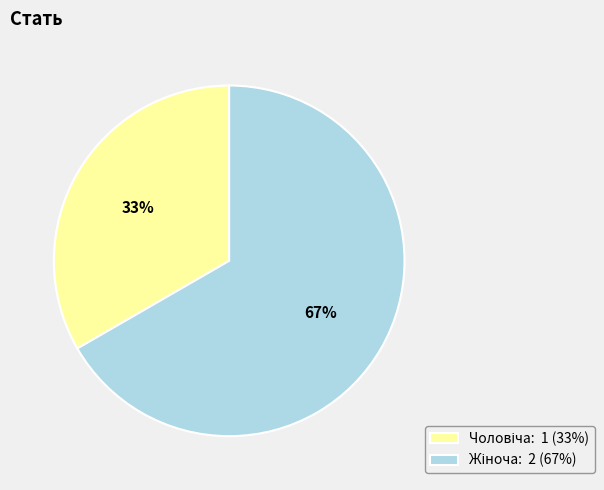

To the nearest percent, what is the average slice percentage?

50%